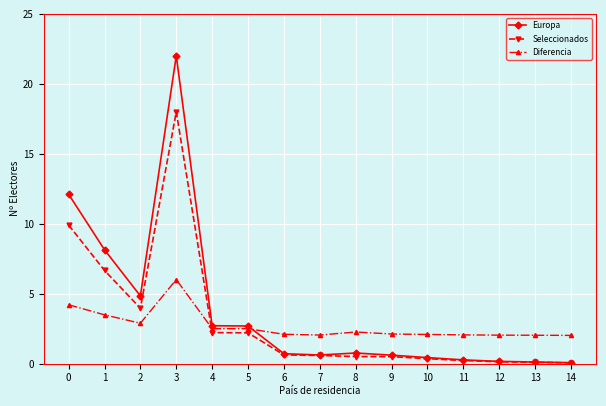

True or false: Diferencia has a value of 3.5 at 1.

True